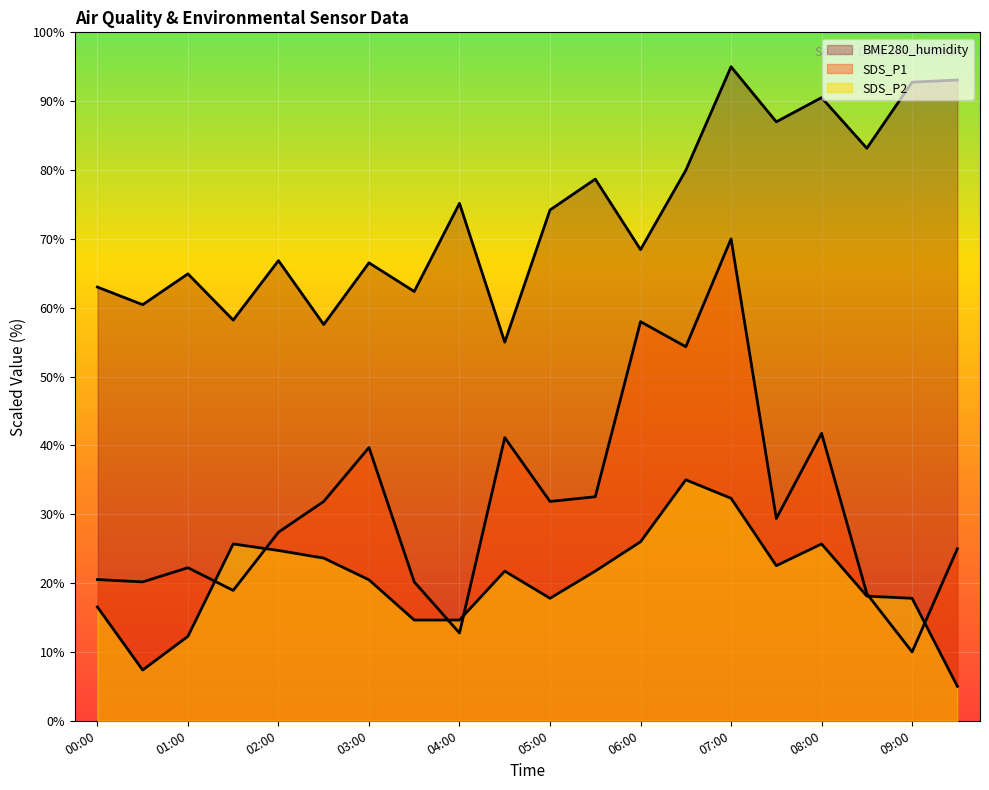

Does the chart display data point markers on the line(s)?

No